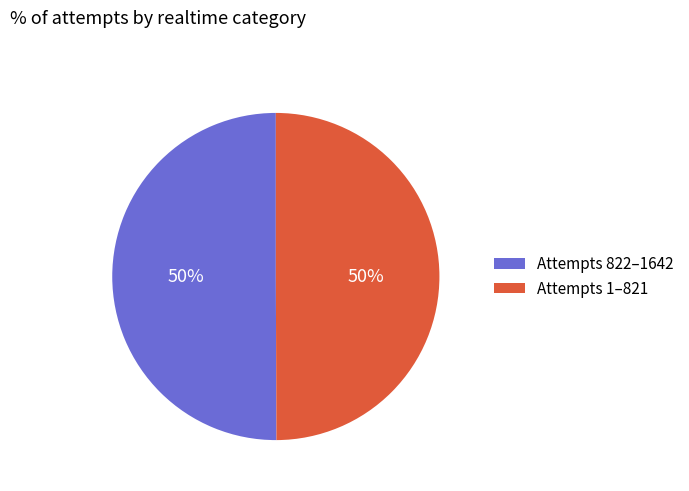

Combined, do Attempts 1–821 and Attempts 822–1642 account for over 50%?

Yes